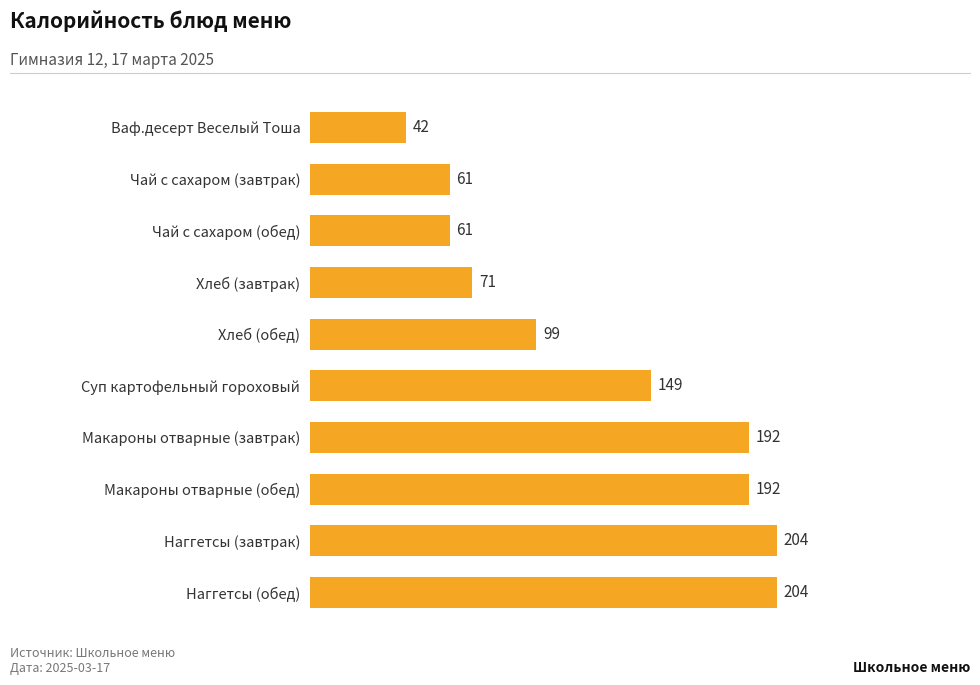

How many data points are less than 149?

5